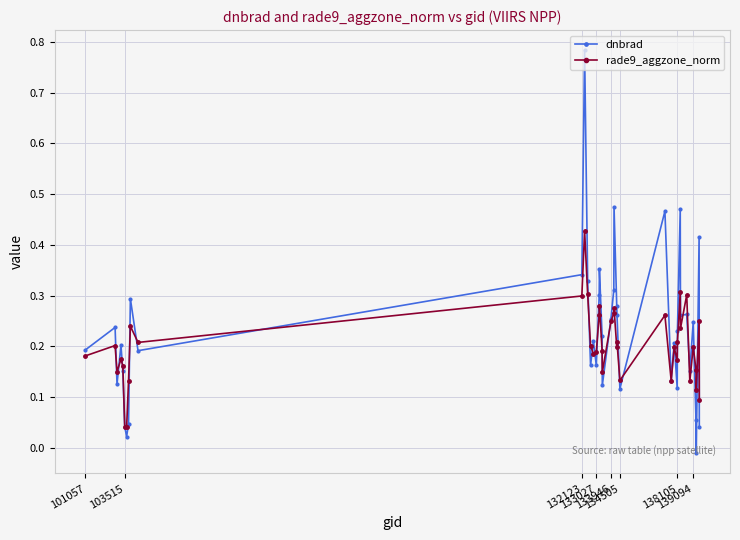

How many intersections are there between dnbrad and rade9_aggzone_norm?

23